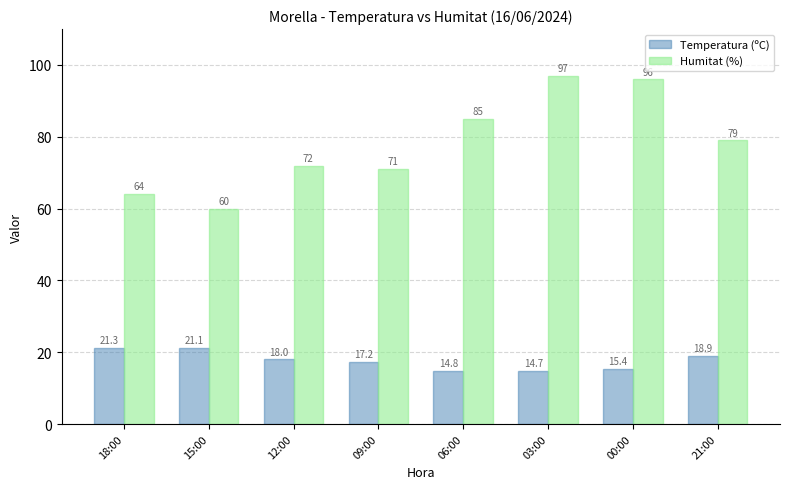

What is the label of the 3rd bar from the right?

03:00